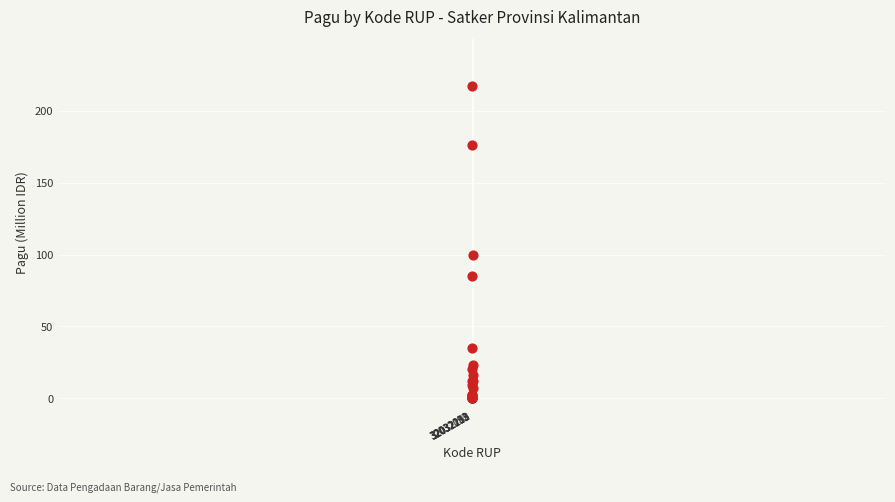

What Y value in the scatter plot is closest to 108?

100.0